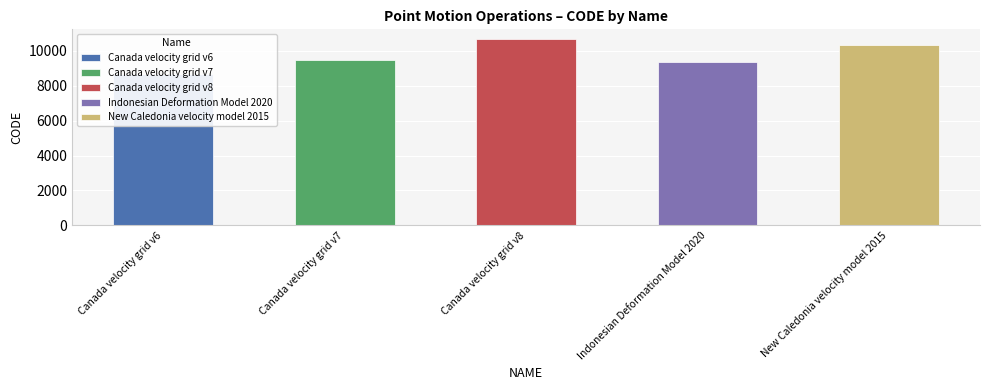

Which has a higher value, Canada velocity grid v6 or Canada velocity grid v8?

Canada velocity grid v8